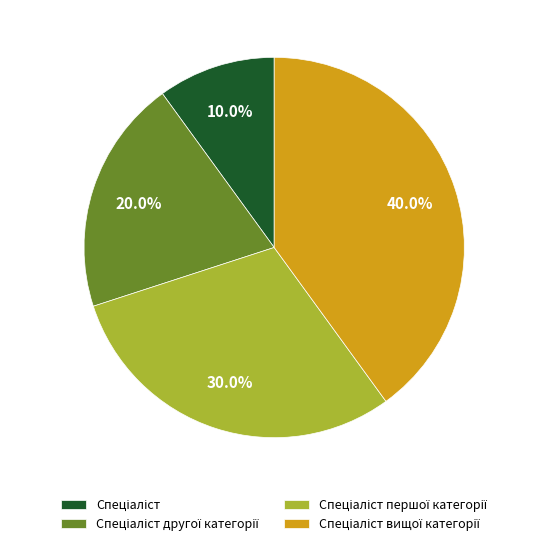

Is there any slice that represents more than half of the pie?

No